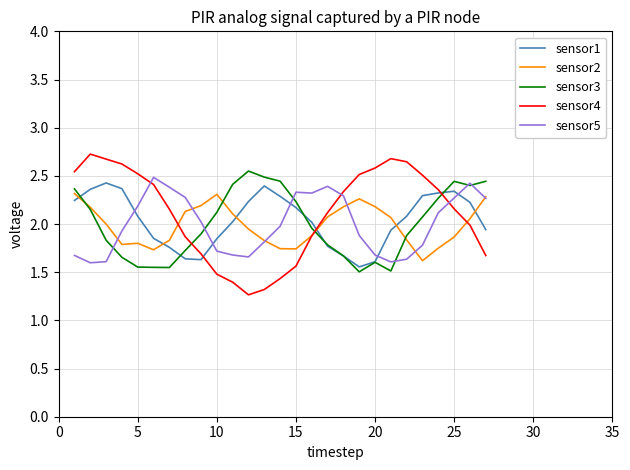

True or false: sensor4 and sensor5 intersect in this chart.

True